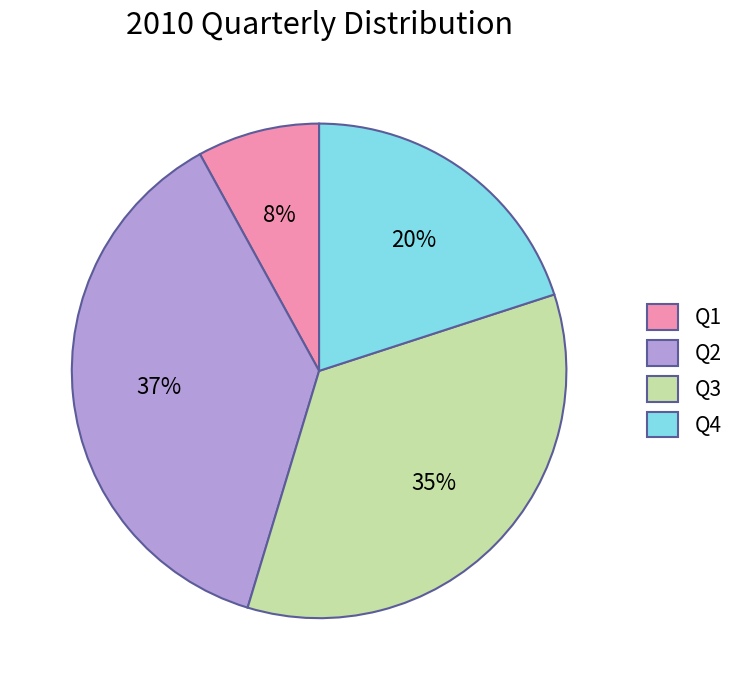

The Q4 slice represents 20% of the pie. True or false?

True